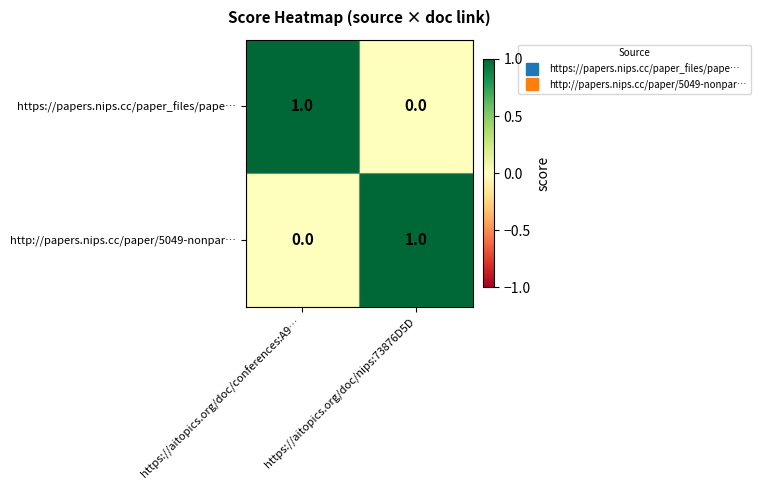

True or false: https://papers.nips.cc/paper_files/pape… has a value of 0 at https://aitopics.org/doc/nips:73876D5D.

True